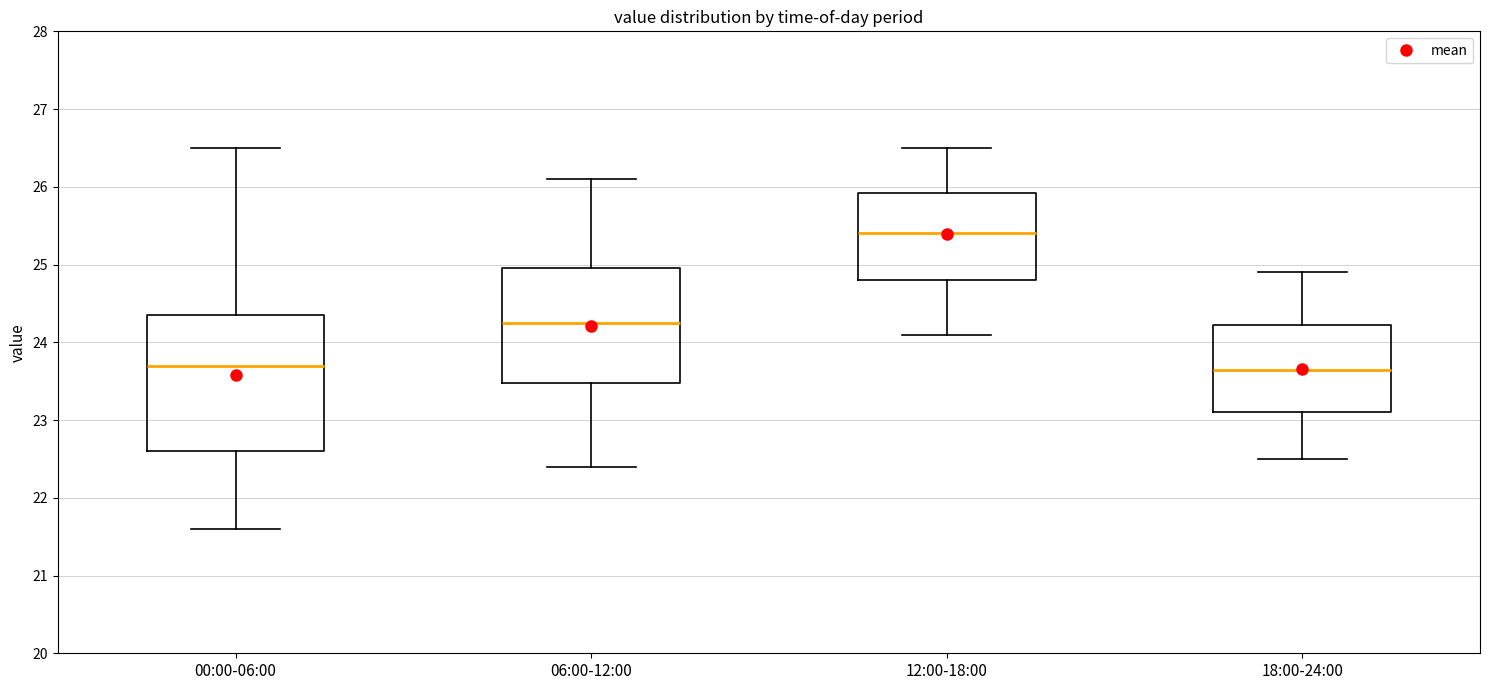

Reading left to right, transcribe this box plot: for each box, give where its median line is, the range the box spans, and where its two whiskers end, as read against the y-axis. The values are not printed on the chart, so give them approximately, as read against the axis.

00:00-06:00: median 23.7, box 22.6 to 24.4, whiskers 21.6 to 26.5
06:00-12:00: median 24.3, box 23.5 to 25.0, whiskers 22.4 to 26.1
12:00-18:00: median 25.4, box 24.8 to 25.9, whiskers 24.1 to 26.5
18:00-24:00: median 23.7, box 23.1 to 24.2, whiskers 22.5 to 24.9